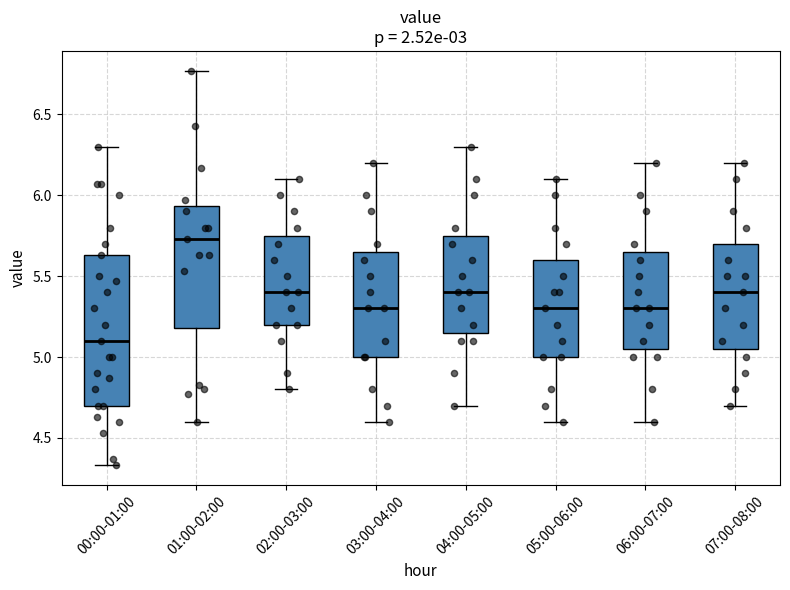

Reading left to right, read every box against the y-axis: the position of its median line, the range the box covers, and the ends of its whiskers. The values are not printed on the chart, so give them approximately, as read against the axis.

00:00-01:00: median 5.10, box 4.70 to 5.65, whiskers 4.35 to 6.30
01:00-02:00: median 5.75, box 5.20 to 5.95, whiskers 4.60 to 6.75
02:00-03:00: median 5.40, box 5.20 to 5.75, whiskers 4.80 to 6.10
03:00-04:00: median 5.30, box 5.00 to 5.65, whiskers 4.60 to 6.20
04:00-05:00: median 5.40, box 5.15 to 5.75, whiskers 4.70 to 6.30
05:00-06:00: median 5.30, box 5.00 to 5.60, whiskers 4.60 to 6.10
06:00-07:00: median 5.30, box 5.05 to 5.65, whiskers 4.60 to 6.20
07:00-08:00: median 5.40, box 5.05 to 5.70, whiskers 4.70 to 6.20